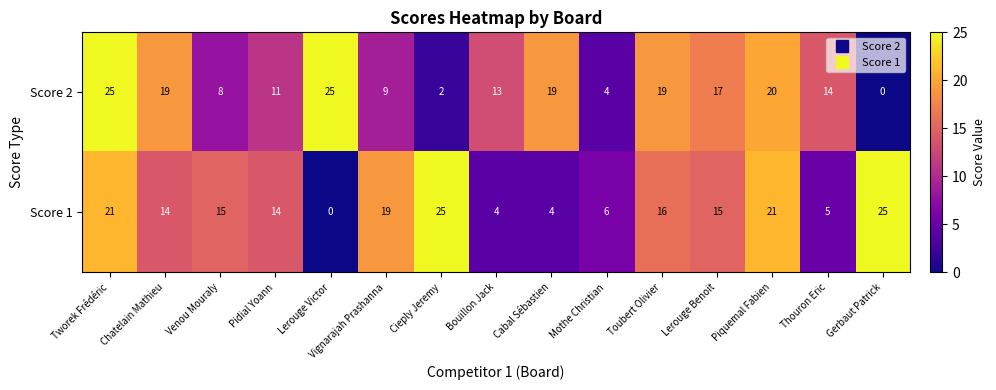

Which series changed the most between Cieply Jeremy and Toubert Olivier?

Score 2